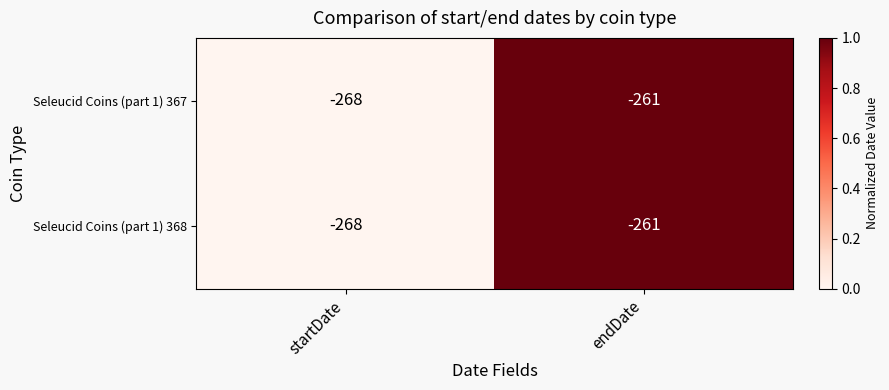

Which category has the highest value in the Seleucid Coins (part 1) 367 series?

endDate